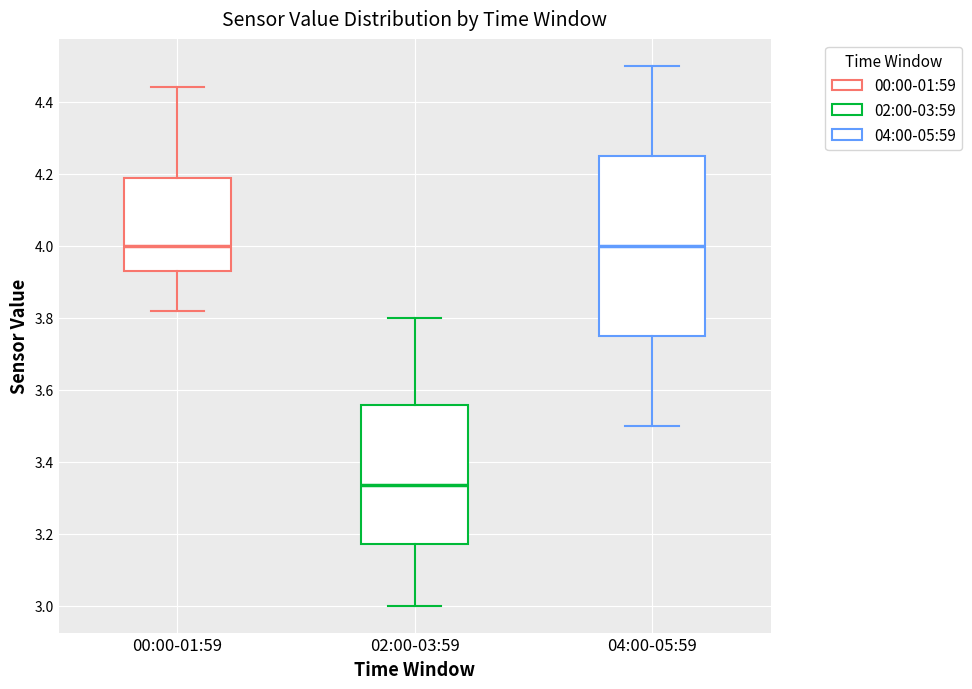

Which box is the tallest, from its lower edge to its upper edge?

04:00-05:59